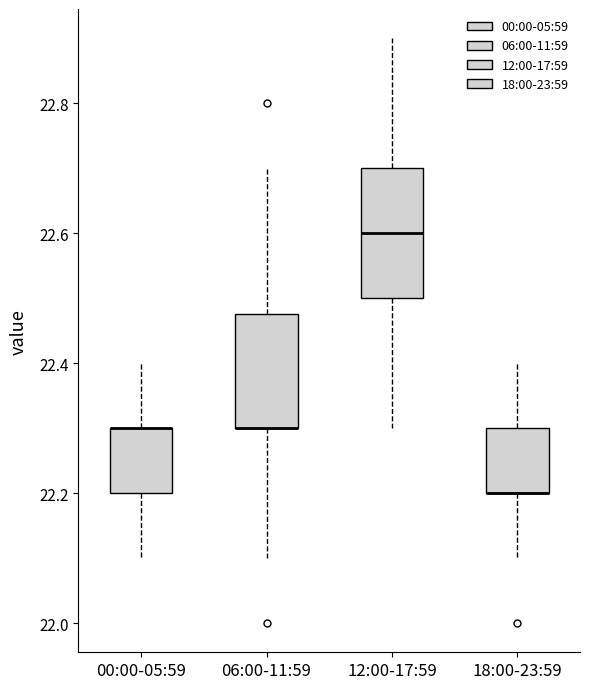

Reading left to right, transcribe this box plot: for each box, give where its median line is, the range the box spans, and where its two whiskers end, as read against the y-axis. The values are not printed on the chart, so give them approximately, as read against the axis.

00:00-05:59: median 22.30 (drawn on the box's upper edge), box 22.20 to 22.30, whiskers 22.10 to 22.40
06:00-11:59: median 22.30 (drawn on the box's lower edge), box 22.30 to 22.48, whiskers 22.10 to 22.70
12:00-17:59: median 22.60, box 22.50 to 22.70, whiskers 22.30 to 22.90
18:00-23:59: median 22.20 (drawn on the box's lower edge), box 22.20 to 22.30, whiskers 22.10 to 22.40